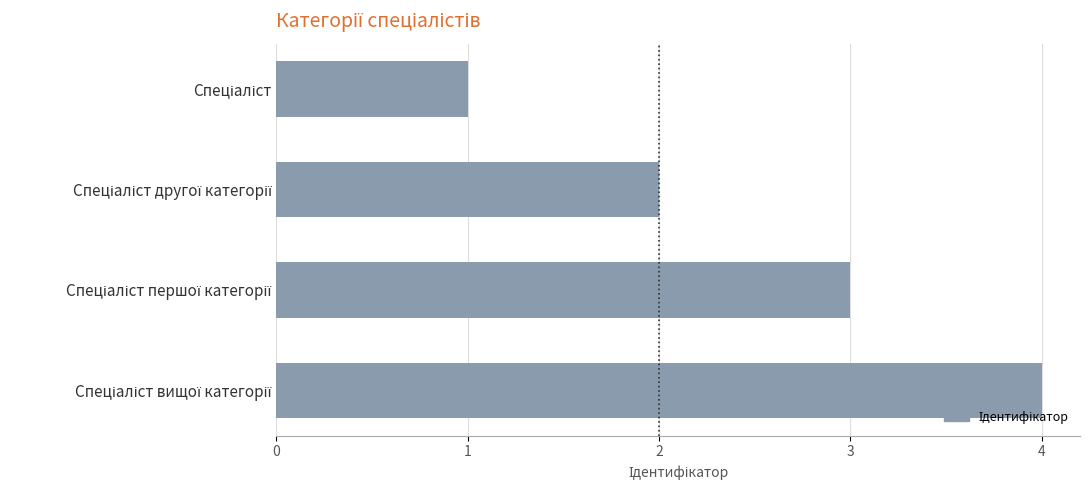

What is the difference between the maximum and minimum values?

3